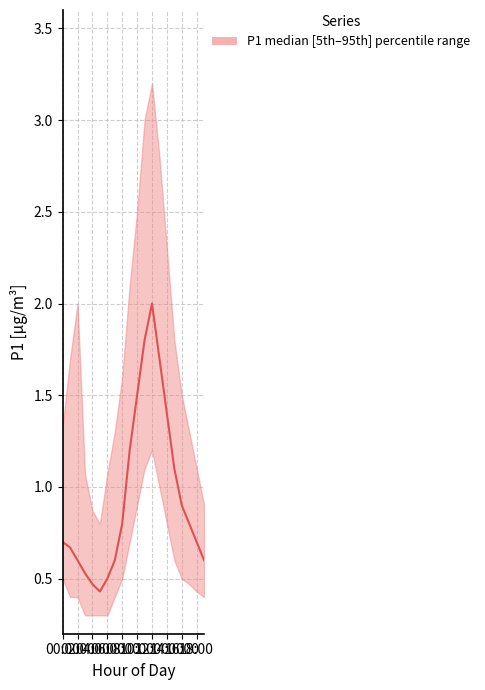

What is the value of the 2nd point from the left?

0.7